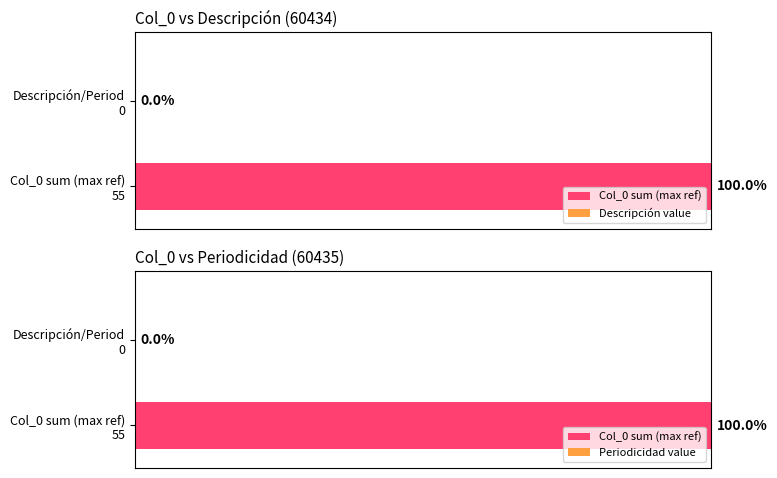

True or false: 60435 has a value of 0 at ID 2.

True